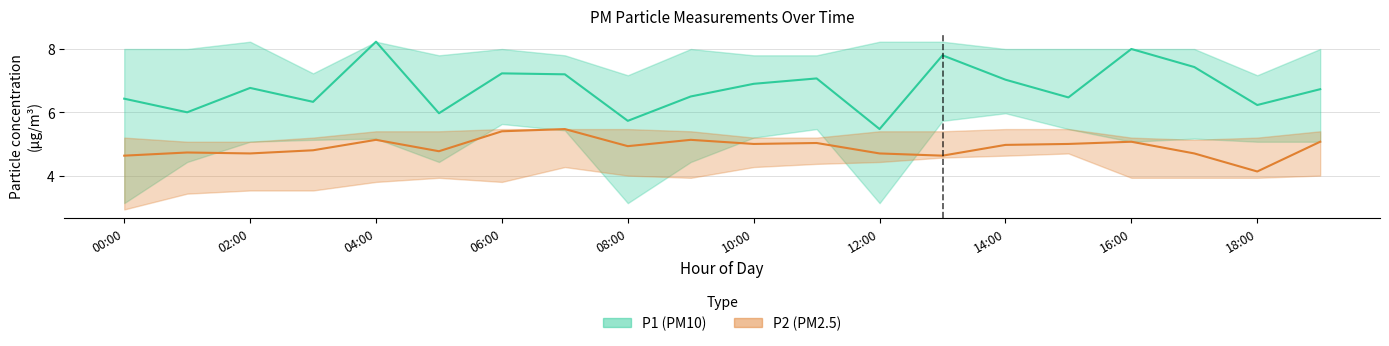

Rank the series by their maximum value, from lowest to highest.

P2 (PM2.5), P1 (PM10)